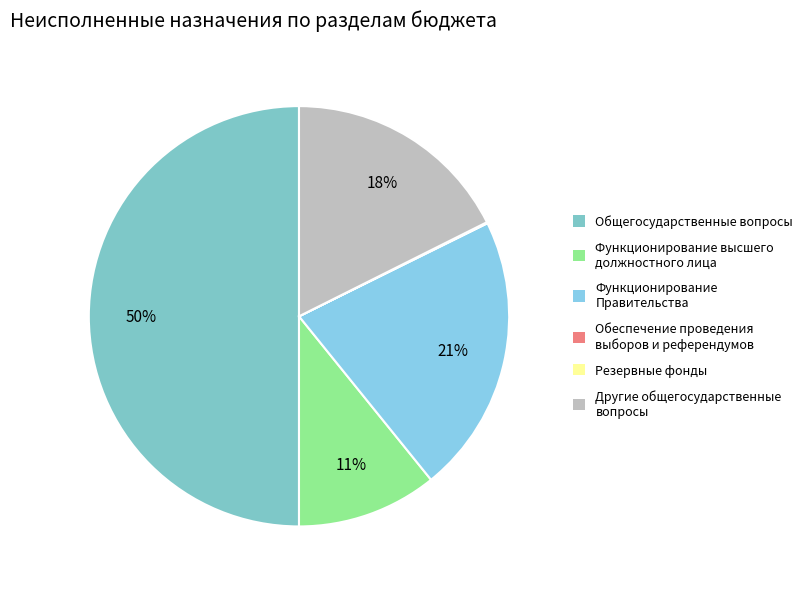

Rank the categories by value from lowest to highest.

Обеспечение проведения выборов, Резервные фонды, Функционирование высшего должностного лица, Другие общегосударственные вопросы, Функционирование Правительства, Общегосударственные вопросы